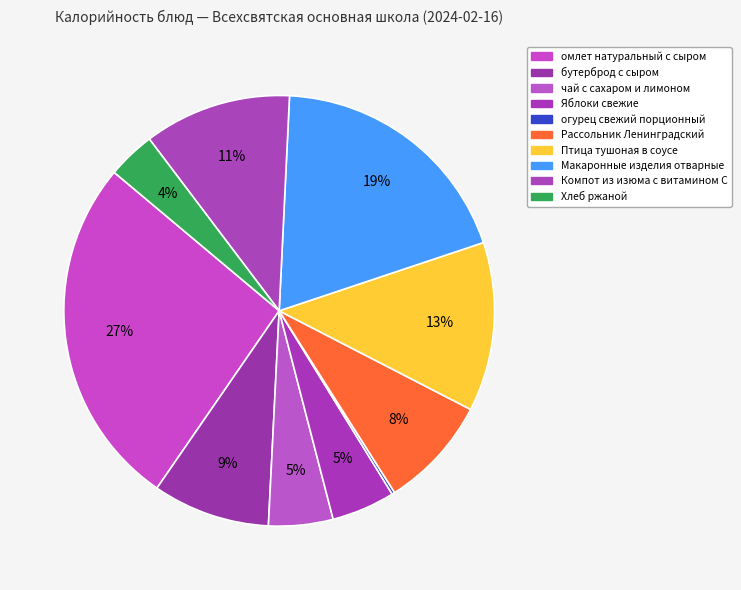

Is there a majority slice in this chart?

No